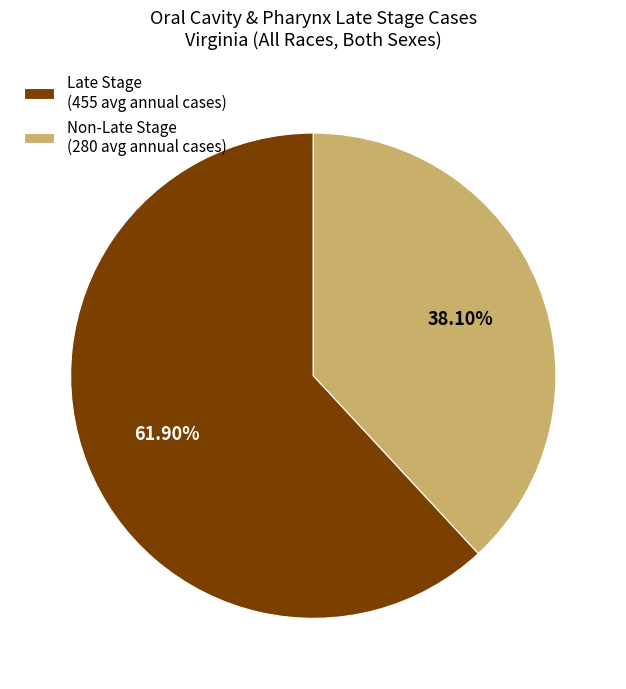

Combined, do Non-Late Stage (280 avg annual cases) and Late Stage (455 avg annual cases) account for over 50%?

Yes